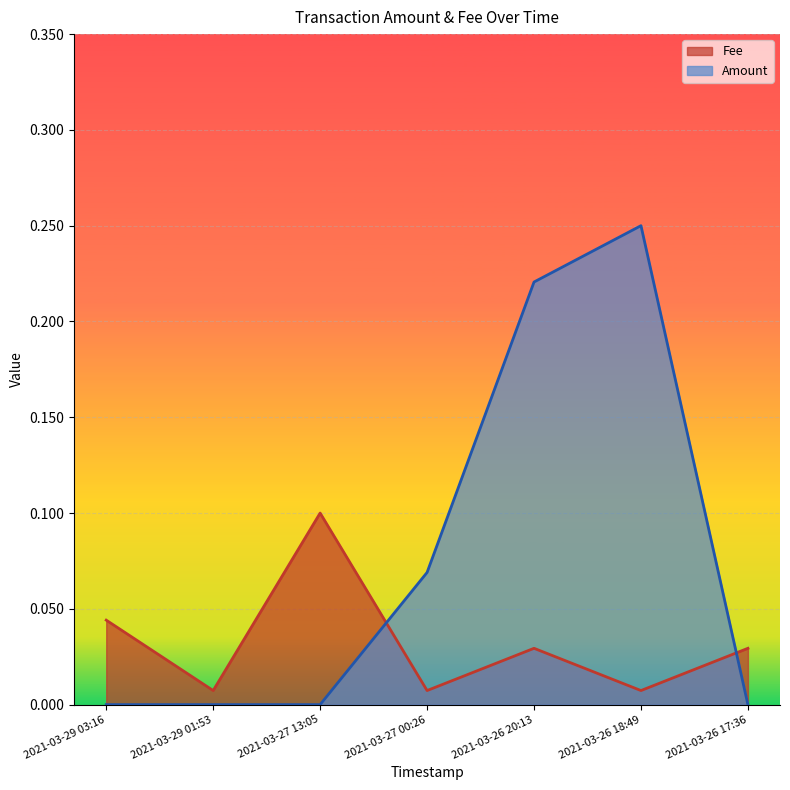

At which category is the sum across all series the highest?

2021-03-26 18:49